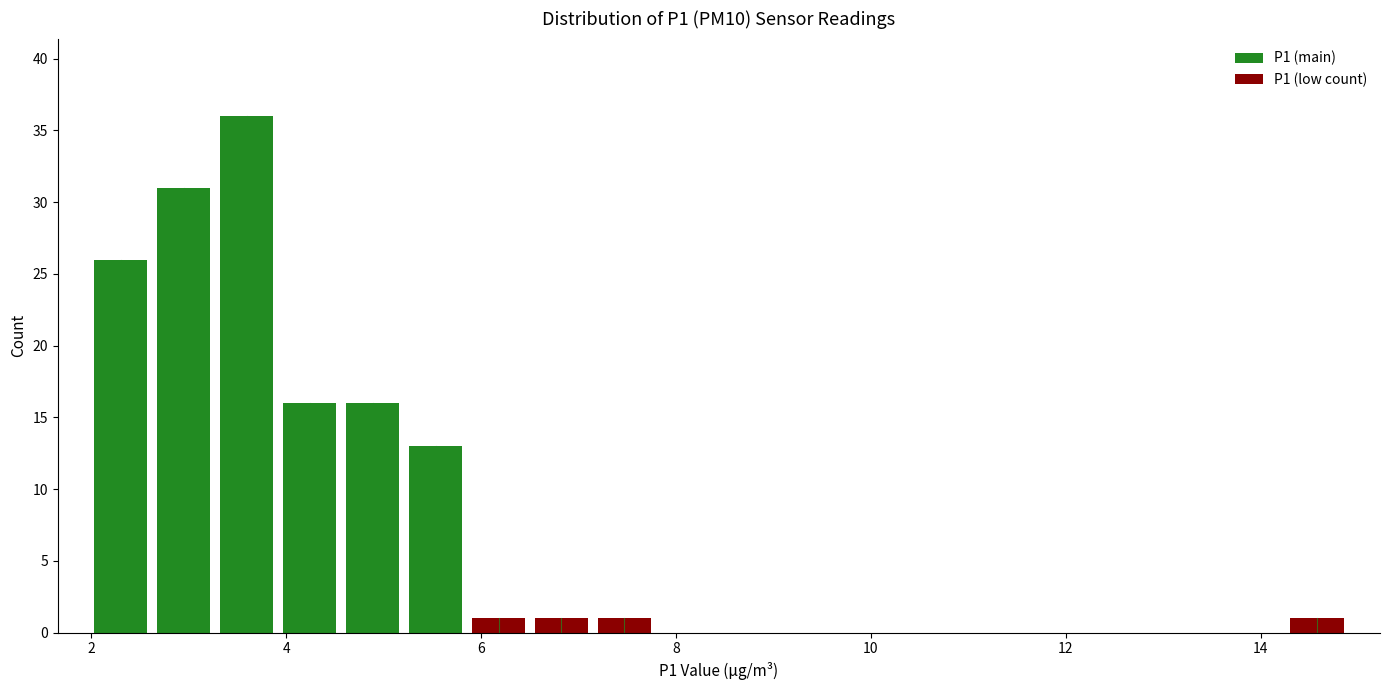

Around what value on the x-axis is the tallest bar? Give the approximate position of its centre, as read against the axis.

3.6